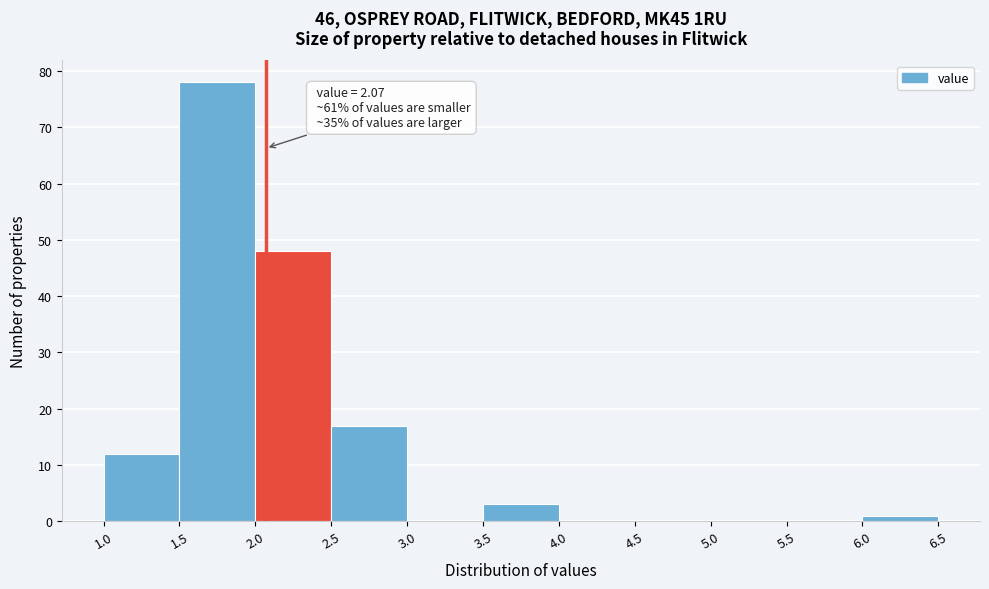

Which range on the x-axis has the tallest bar?

1.5 to 2.0